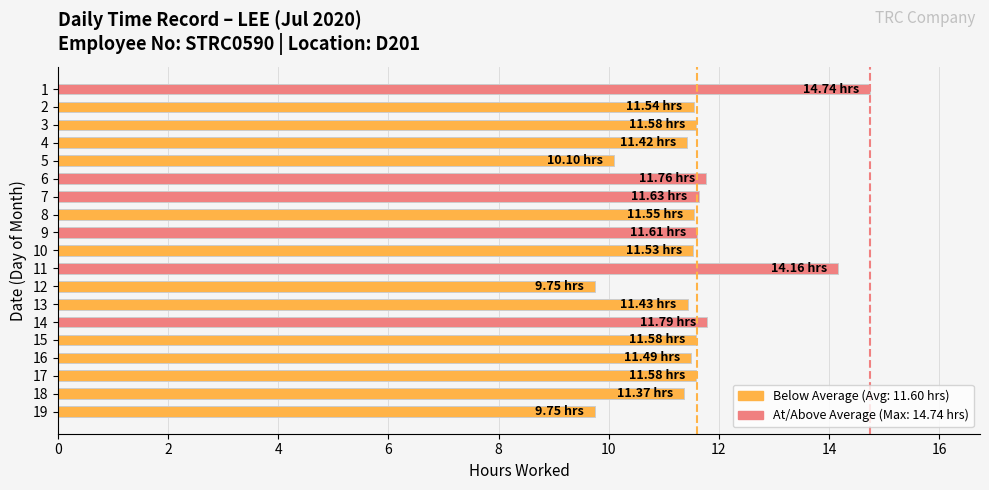

Does the chart contain stacked bars?

No